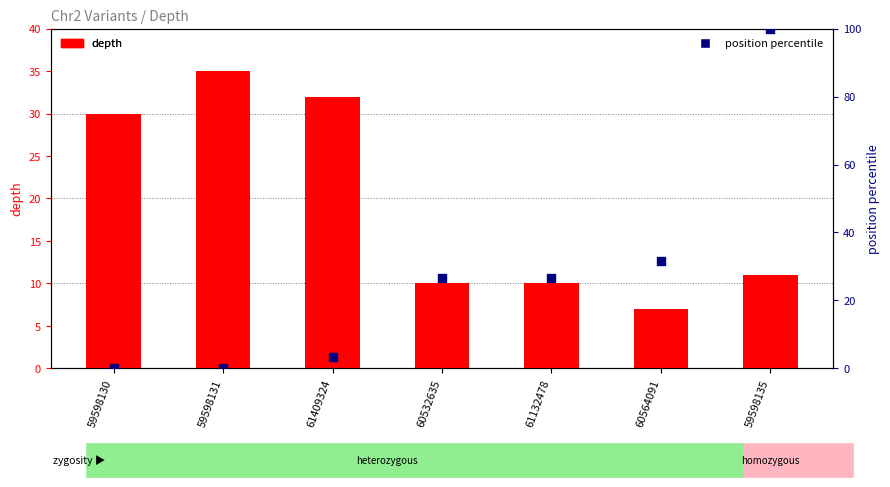

What is the total value across all series at 59598130?

30.0